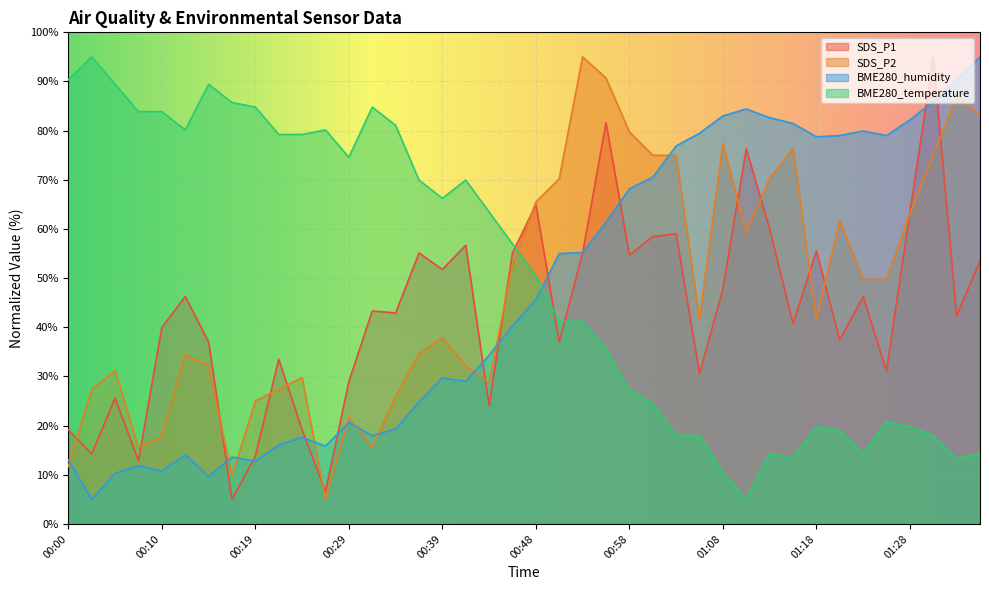

True or false: BME280_humidity has more than 0 points higher than both neighbors.

True